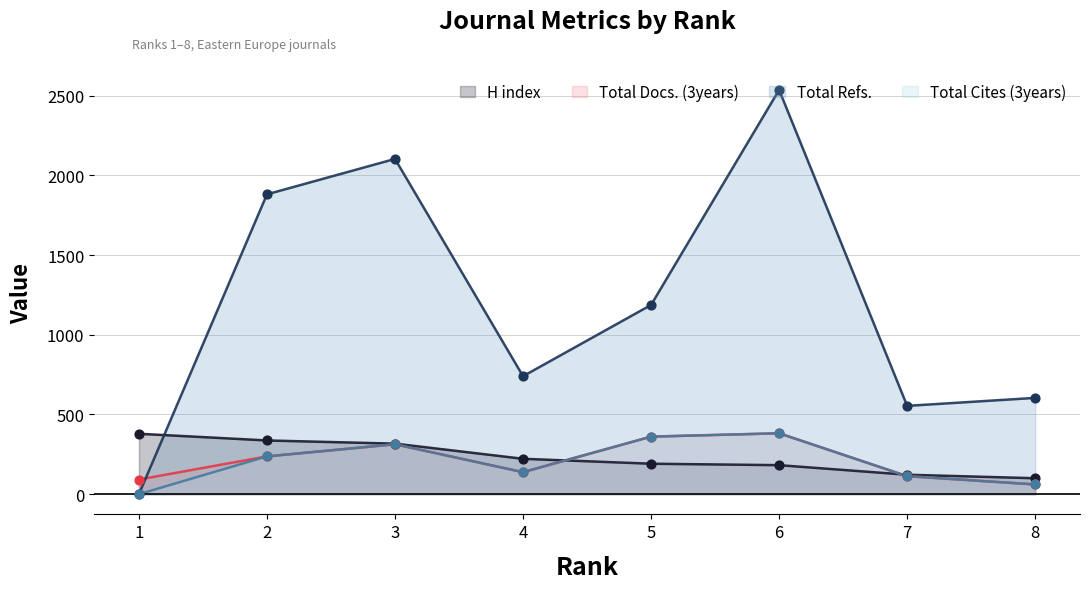

At how many categories does at least one series exceed 2382?

1